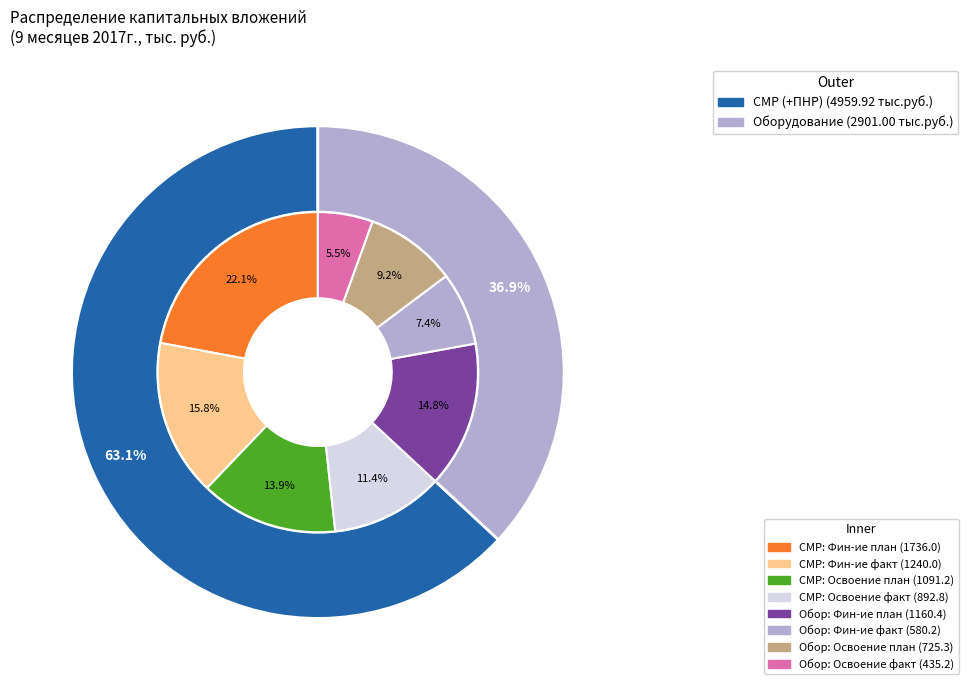

Does any single category account for the majority?

Yes